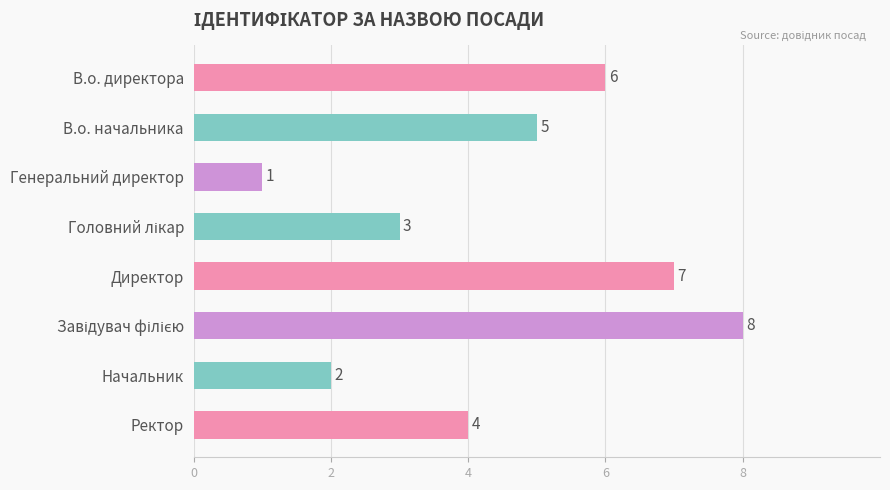

At which label is the value closest to 4?

Ректор